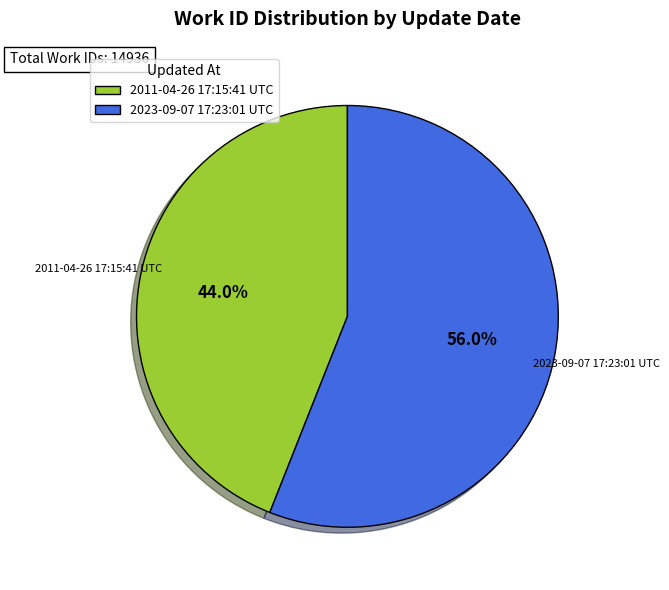

What is the ratio of the value at 2011-04-26 17:15:41 UTC to the value at 2023-09-07 17:23:01 UTC?

0.8